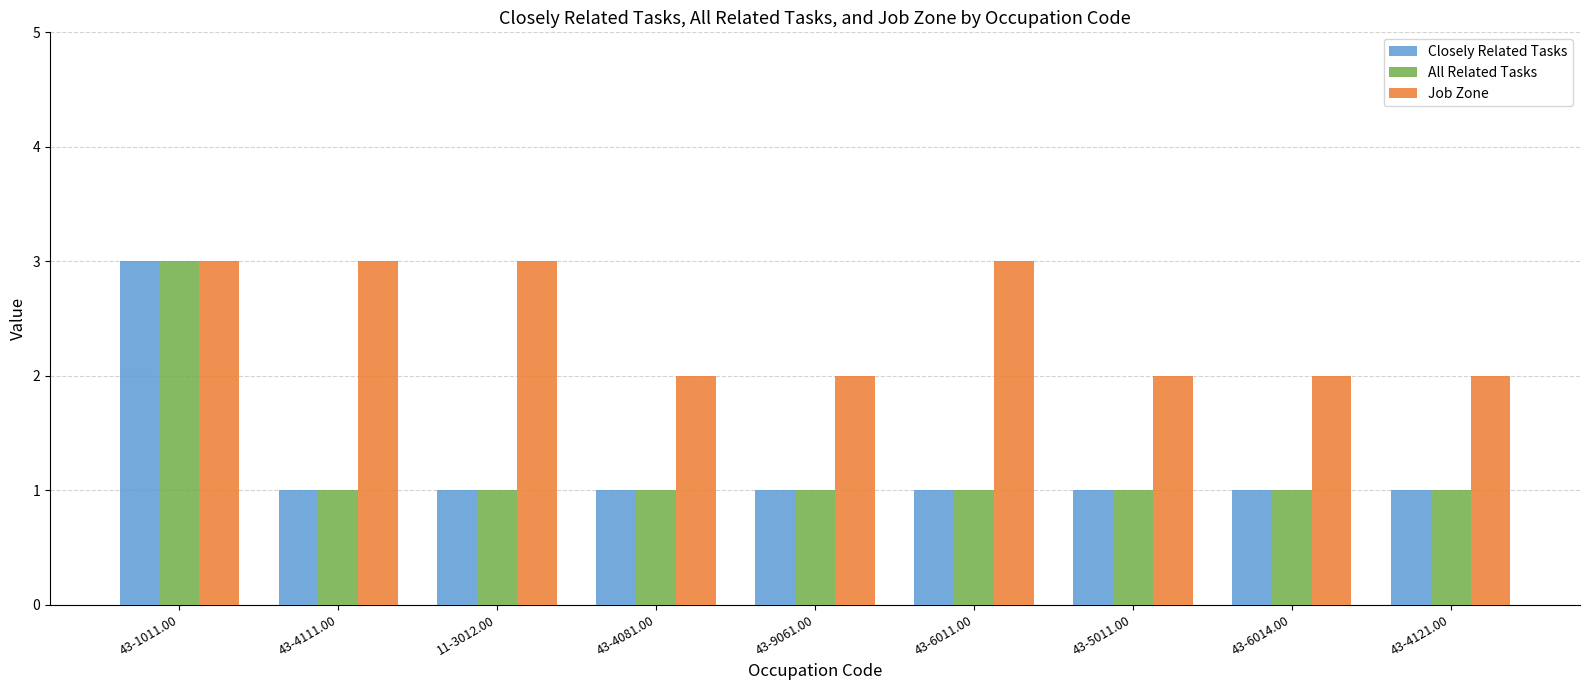

What are all the series names shown in the legend?

Closely Related Tasks, All Related Tasks, Job Zone